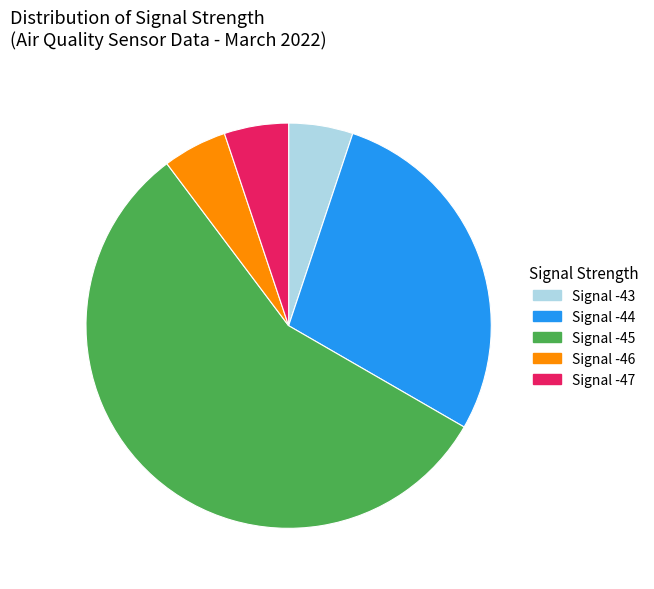

Is there any slice that represents more than half of the pie?

Yes